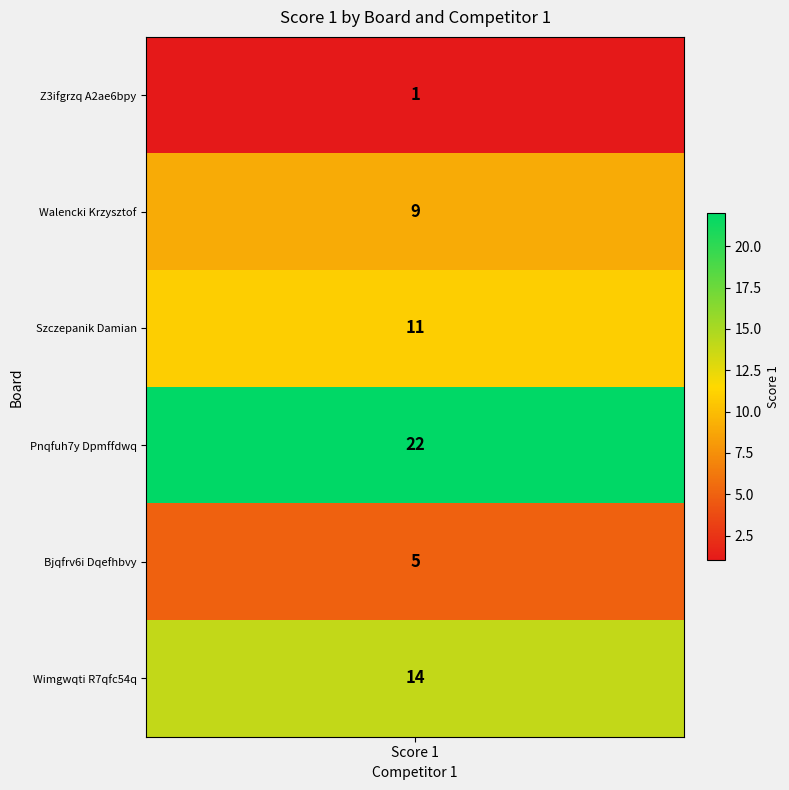

Reading left to right, extract all data points from this chart.

1=1	2=9	3=11	4=22	5=5	6=14